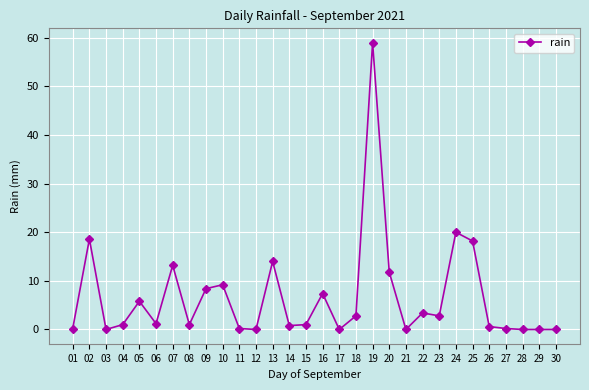

True or false: the data has more than 1 interior local peaks.

True